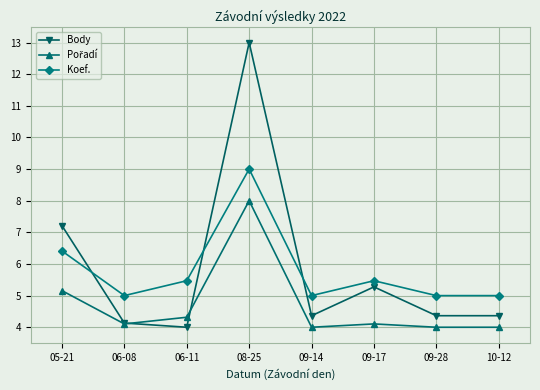

What is the total value across all series at 10-12?

13.4